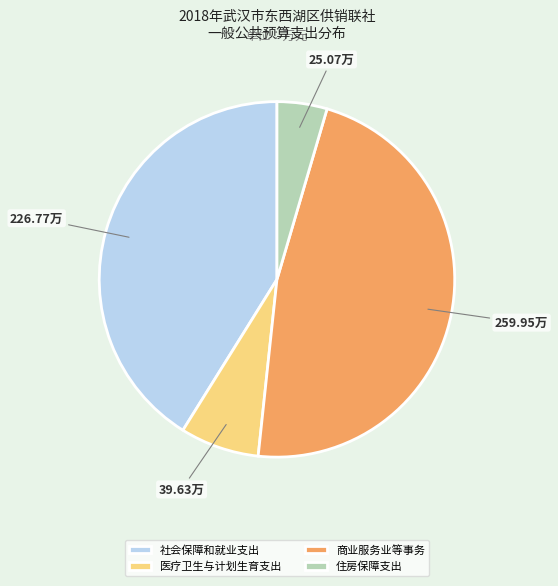

How many slices are in this pie chart?

4